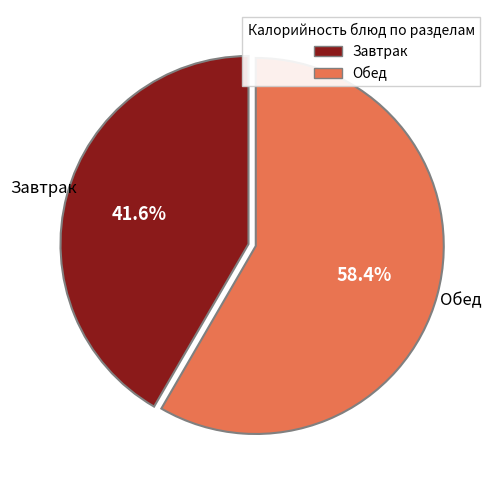

Is there a majority slice in this chart?

Yes